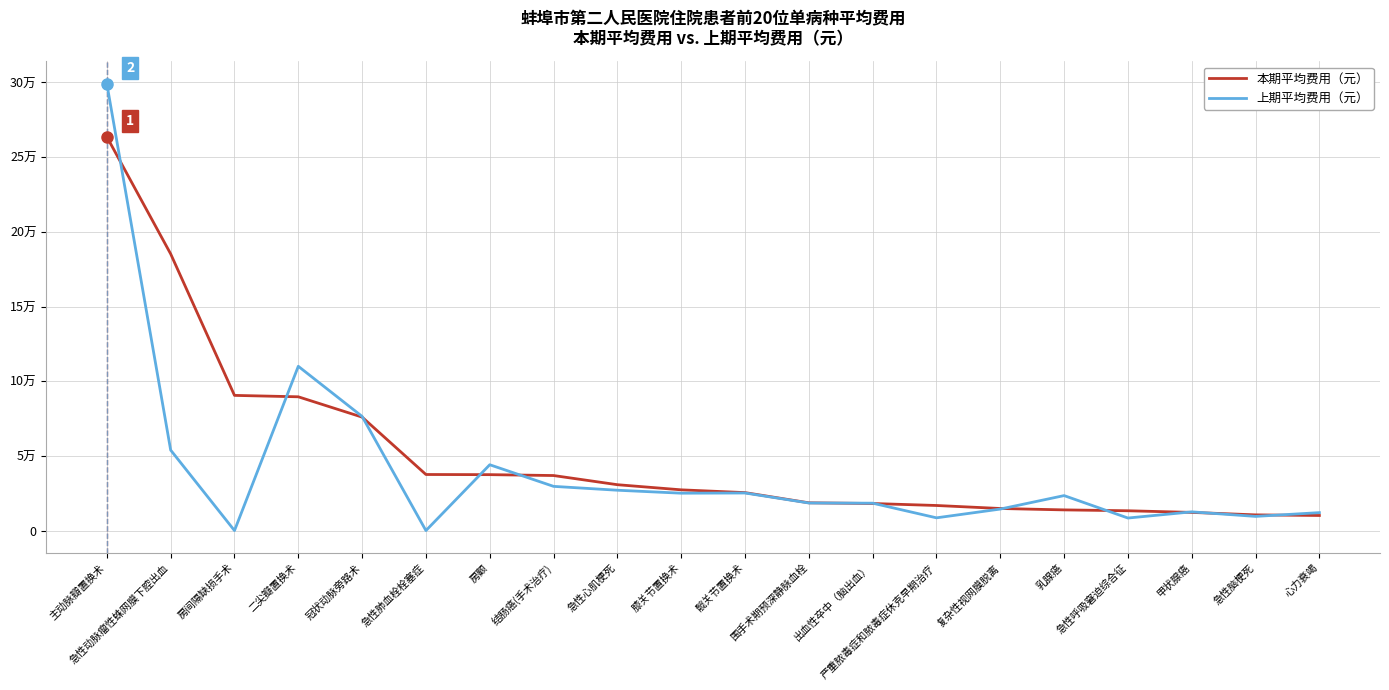

At which label is 本期平均费用（元） closest to 136851?

房间隔缺损手术